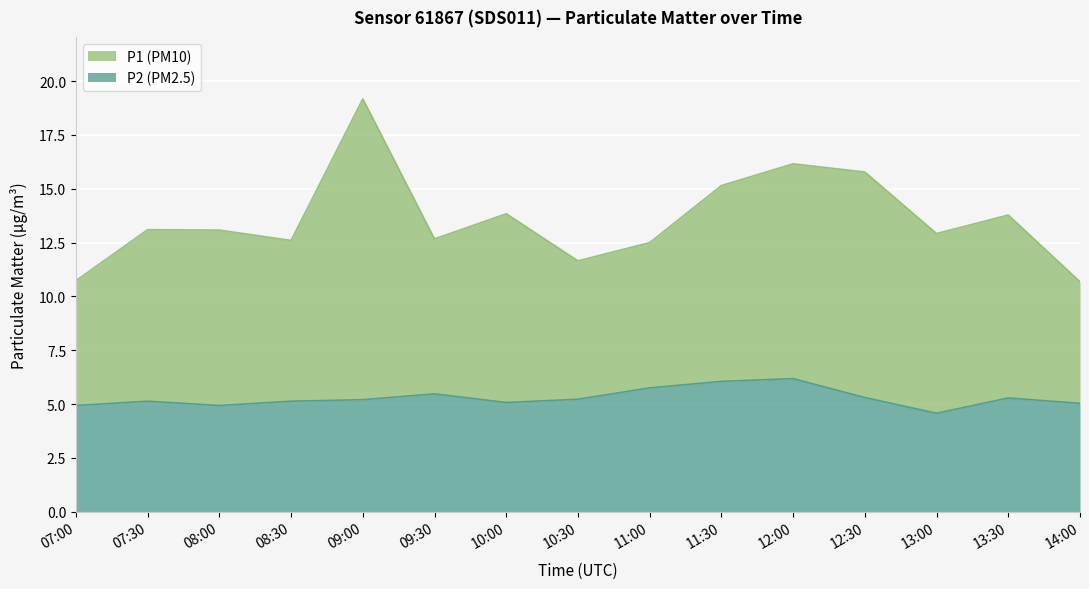

Rank the series by their maximum value, from highest to lowest.

P1, P2